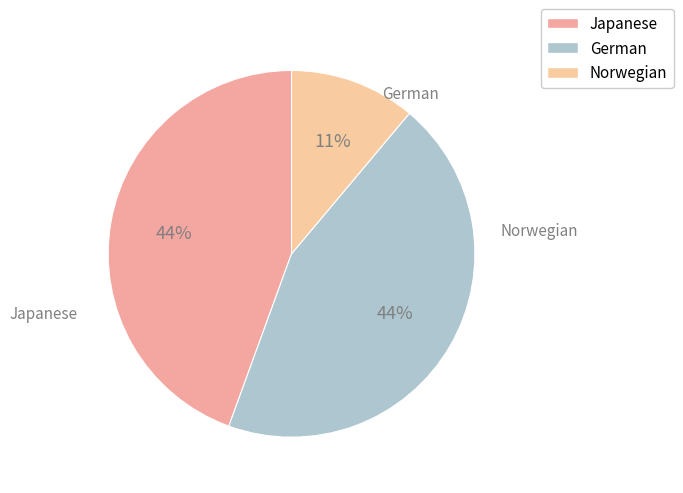

How many slices are in this pie chart?

3